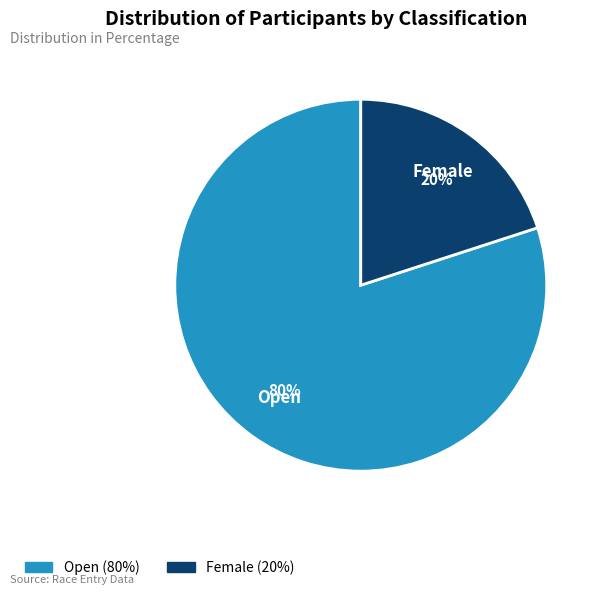

Count the number of slices in the pie.

2